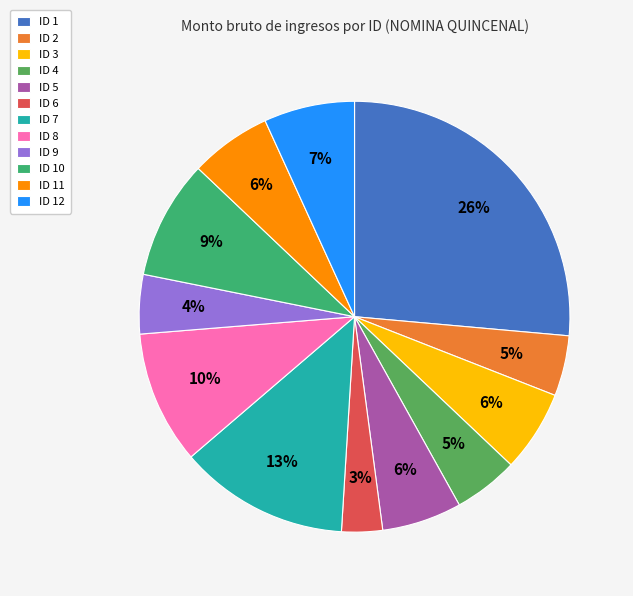

Which slice is the largest?

ID 1